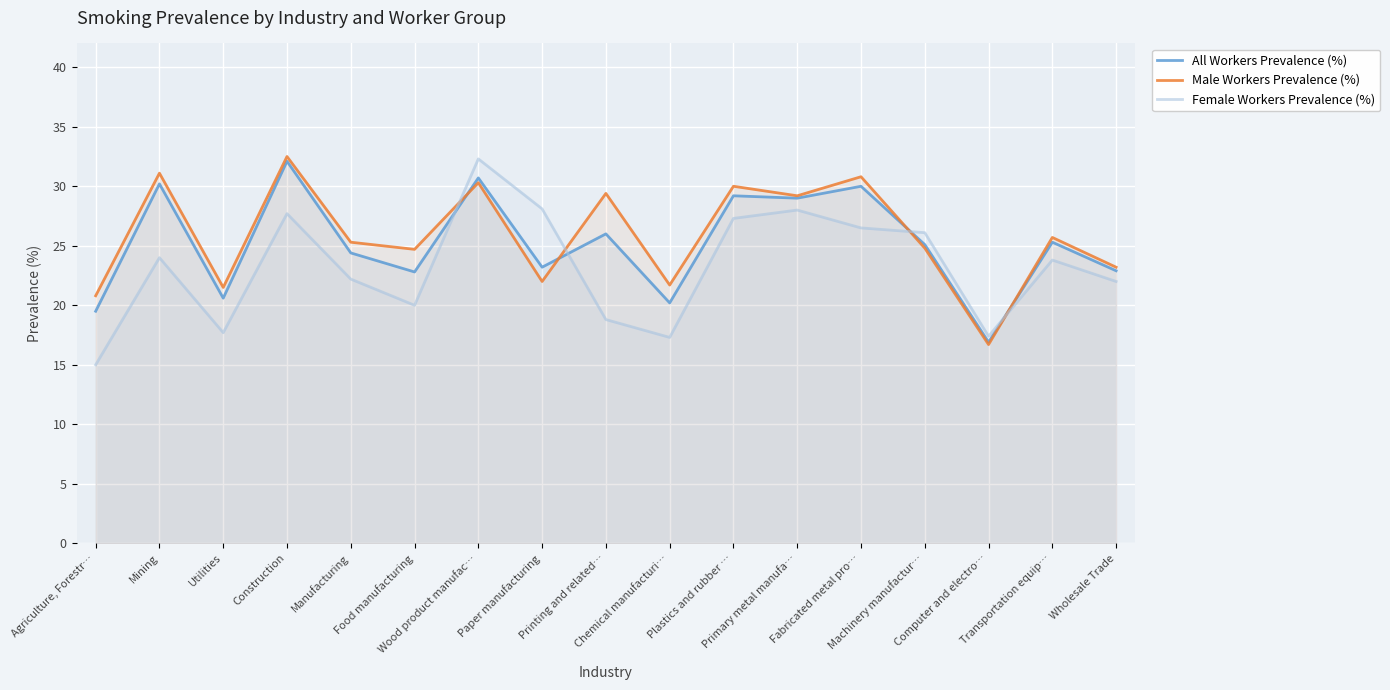

How many lines are shown in the chart?

3